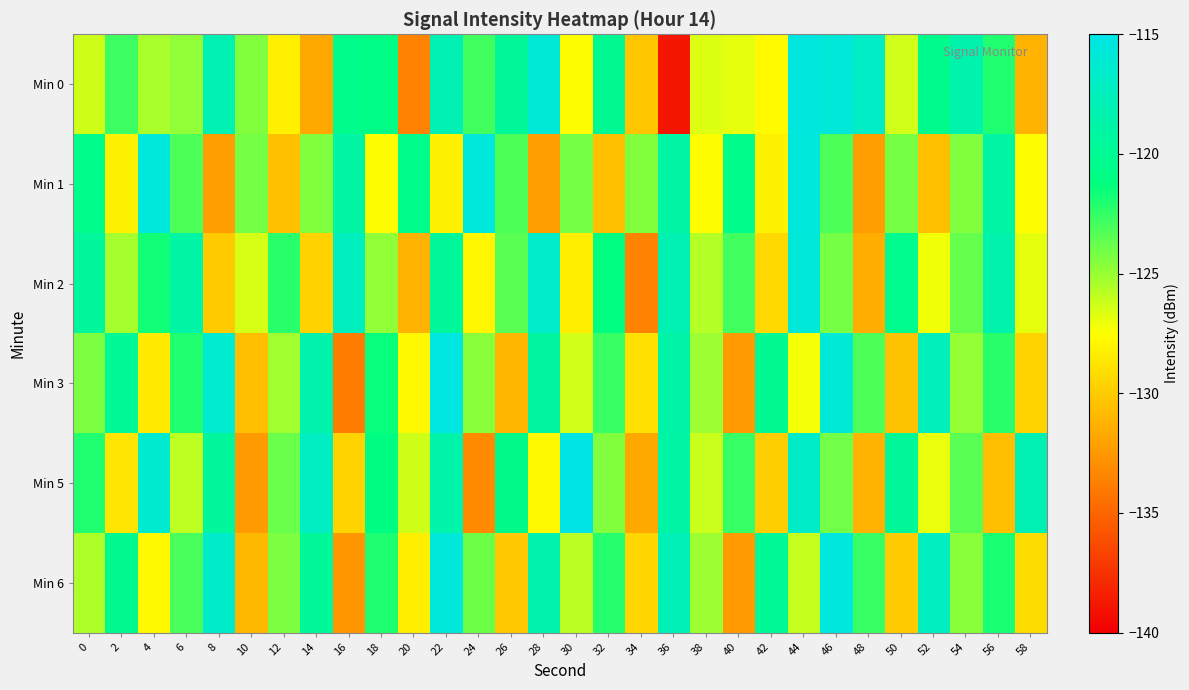

Rank the series by their maximum value, from lowest to highest.

Min 2, Min 1, Min 0, Min 6, Min 3, Min 5